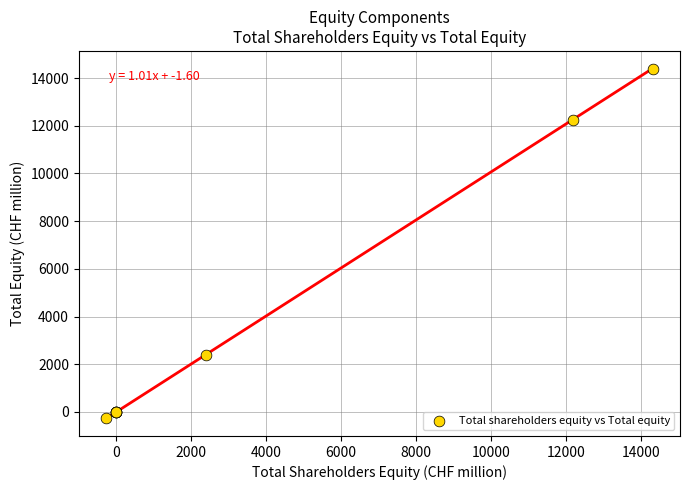

What Y value in the scatter plot is closest to 7062?

2406